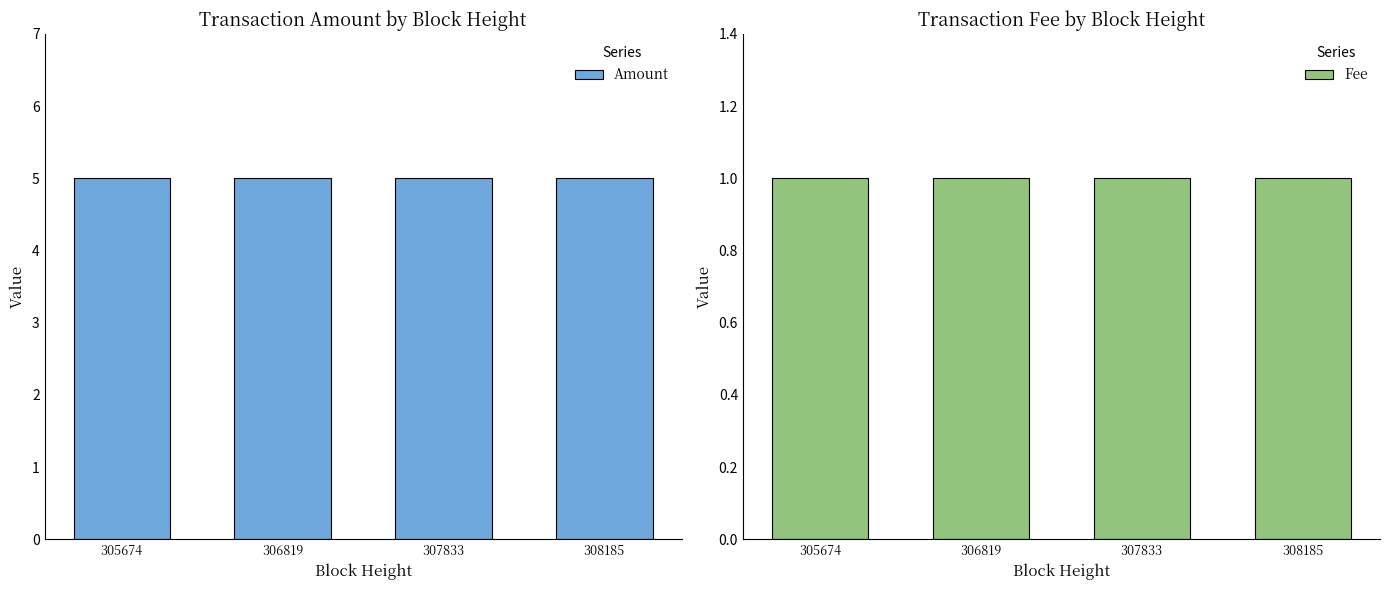

Which label corresponds to the smallest value in the chart?

305674